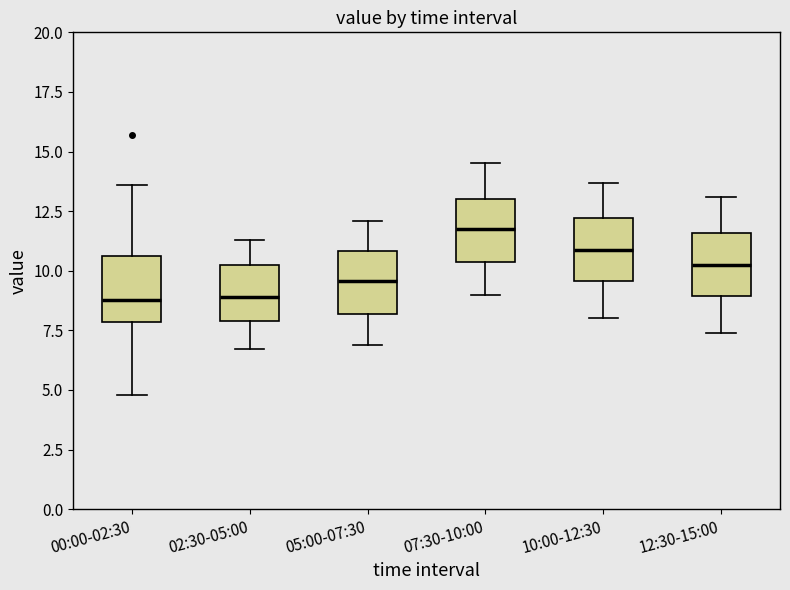

Reading left to right, transcribe this box plot: for each box, give where its median line is, the range the box spans, and where its two whiskers end, as read against the y-axis. The values are not printed on the chart, so give them approximately, as read against the axis.

00:00-02:30: median 9.0, box 8.0 to 10.5, whiskers 5.0 to 13.5
02:30-05:00: median 9.0, box 8.0 to 10.0, whiskers 6.5 to 11.5
05:00-07:30: median 9.5, box 8.0 to 11.0, whiskers 7.0 to 12.0
07:30-10:00: median 12.0, box 10.5 to 13.0, whiskers 9.0 to 14.5
10:00-12:30: median 11.0, box 9.5 to 12.0, whiskers 8.0 to 13.5
12:30-15:00: median 10.5, box 9.0 to 11.5, whiskers 7.5 to 13.0